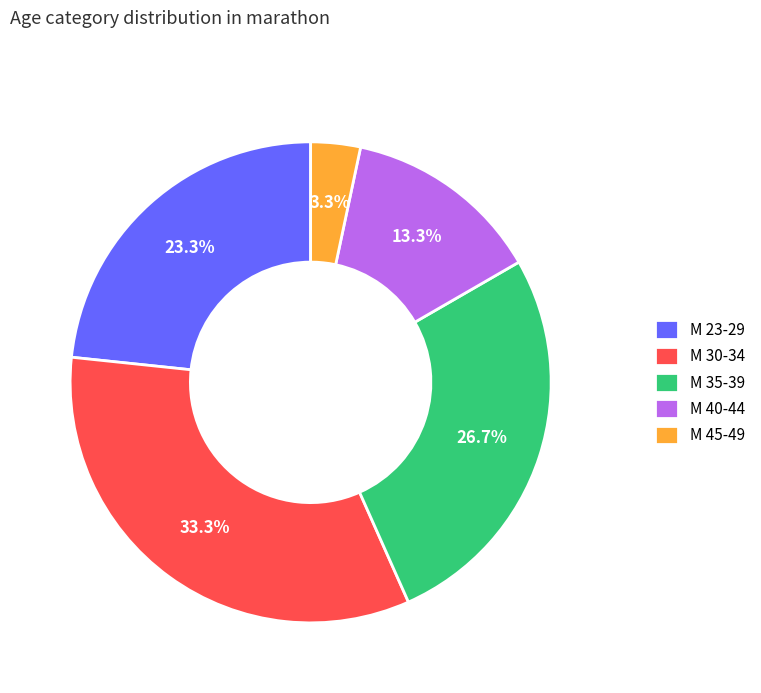

How many slices are in this pie chart?

5